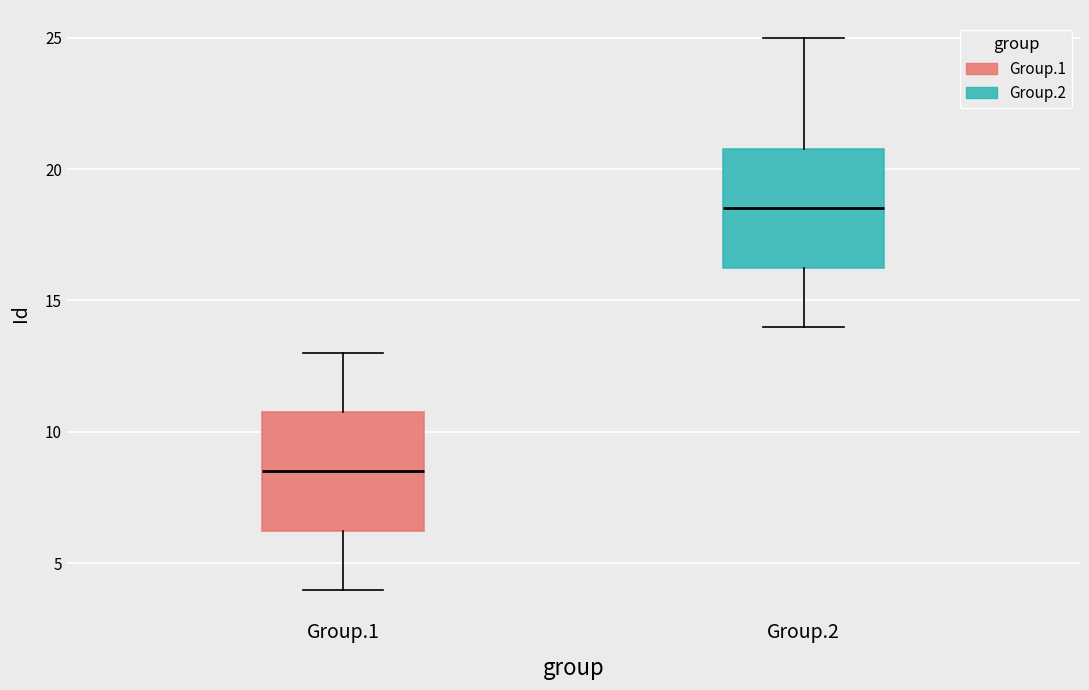

Which box has the highest median line?

Group.2